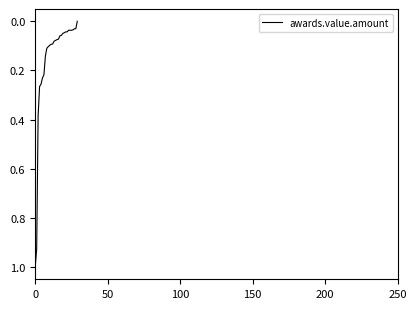

What is the greatest value displayed?

1.0